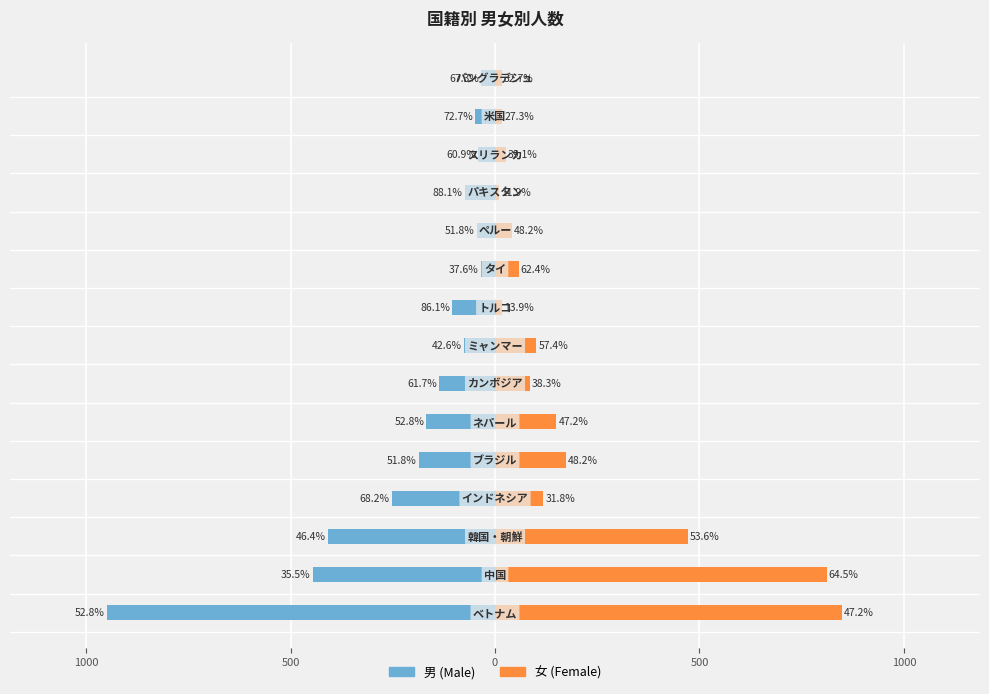

Rank the series by their average value, from highest to lowest.

女, 男